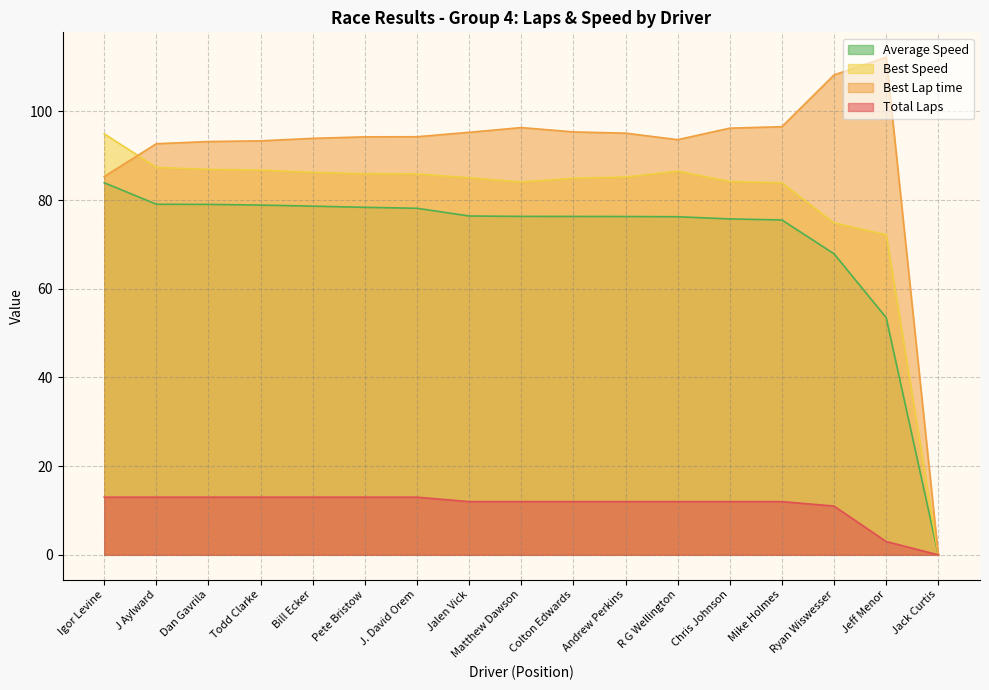

What is the difference between the Best Speed values at Chris Johnson and Igor Levine?

10.8